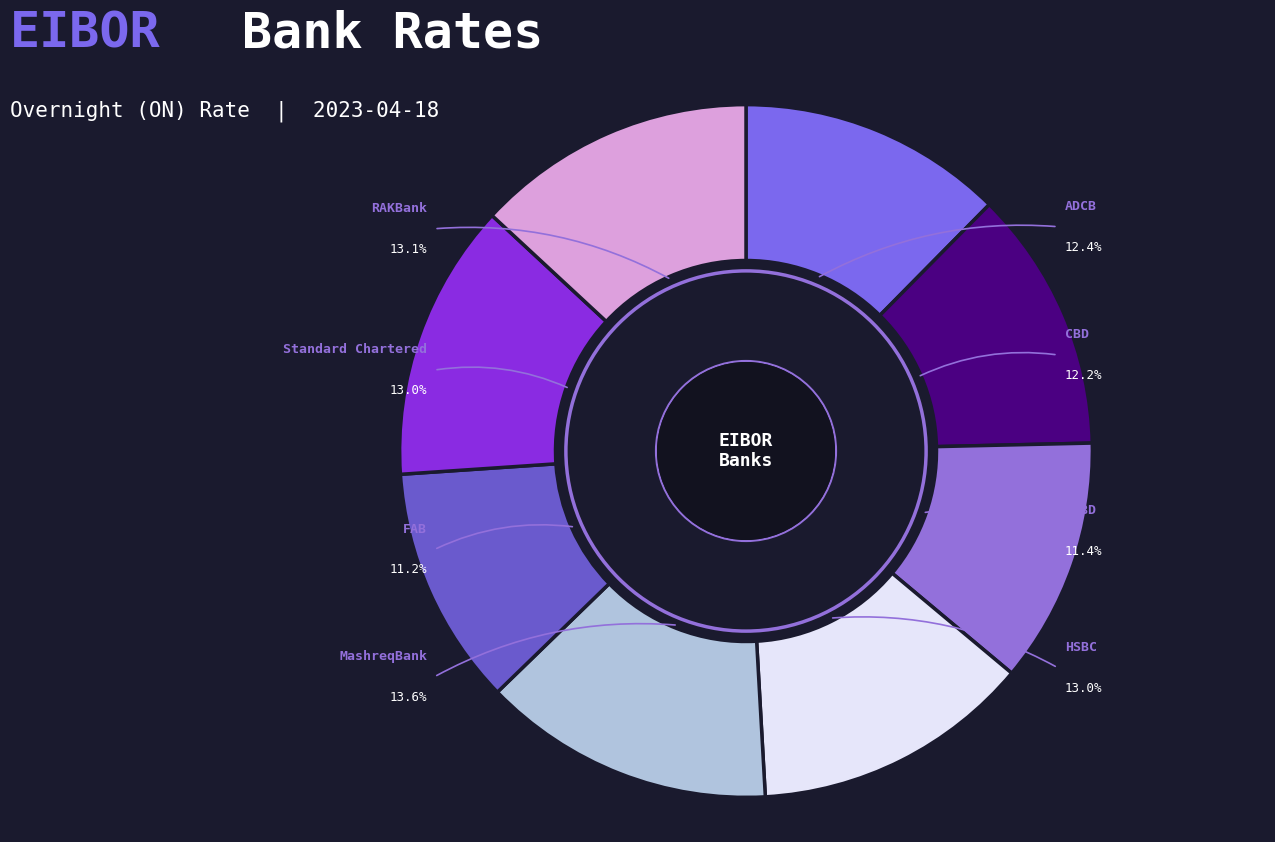

True or false: HSBC accounts for 28% of the total.

False